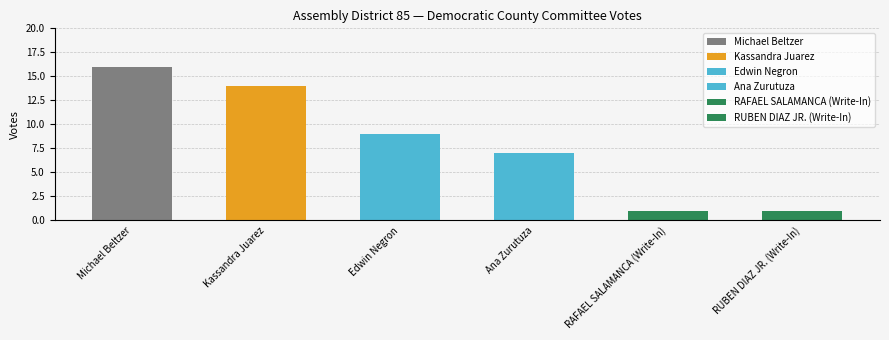

List the labels in order of value, smallest first.

RAFAEL SALAMANCA (Write-In), RUBEN DIAZ JR. (Write-In), Ana Zurutuza, Edwin Negron, Kassandra Juarez, Michael Beltzer